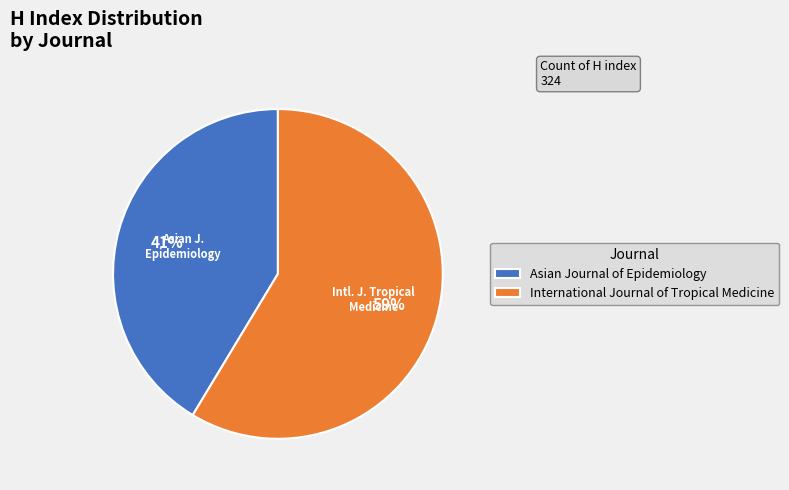

To the nearest percent, what is the average slice percentage?

50%